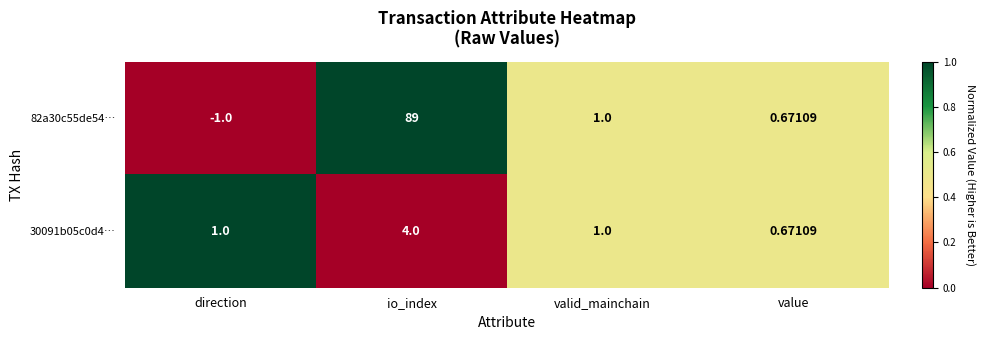

List the series in order of their peak value, highest first.

82a30c55de54…, 30091b05c0d4…